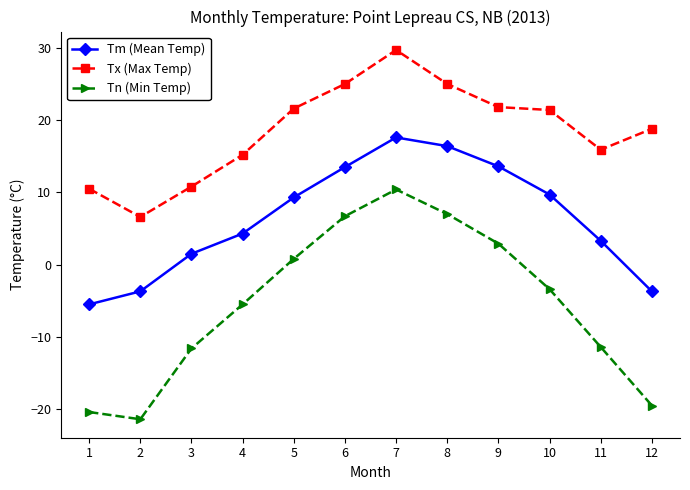

What is the value of the Tn (Min Temp) point at the 7th from the left?

10.4